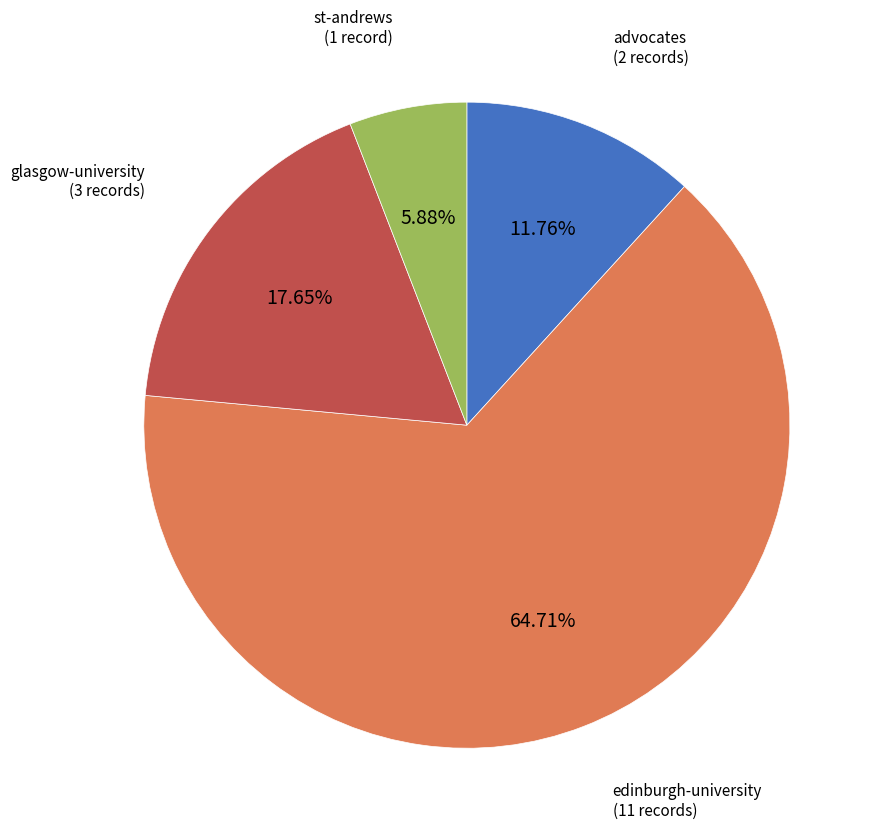

Is there a majority slice in this chart?

Yes